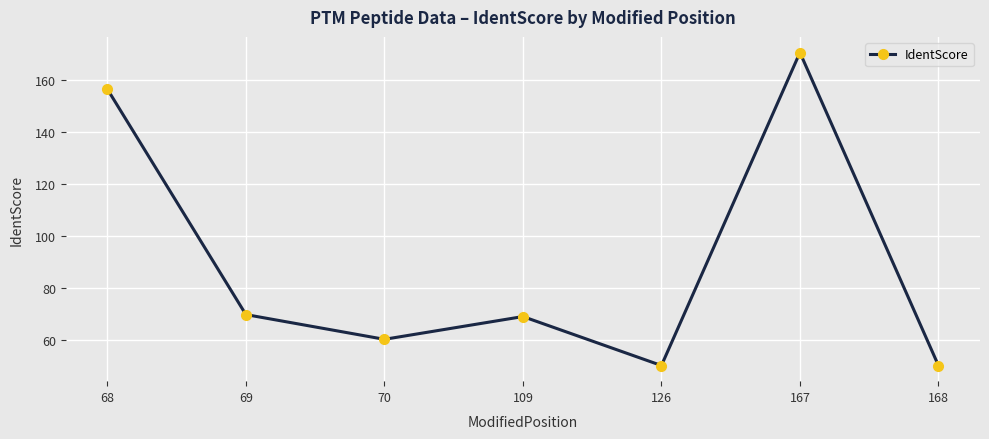

How many interior local peaks (higher than both neighbors) does the data have?

2